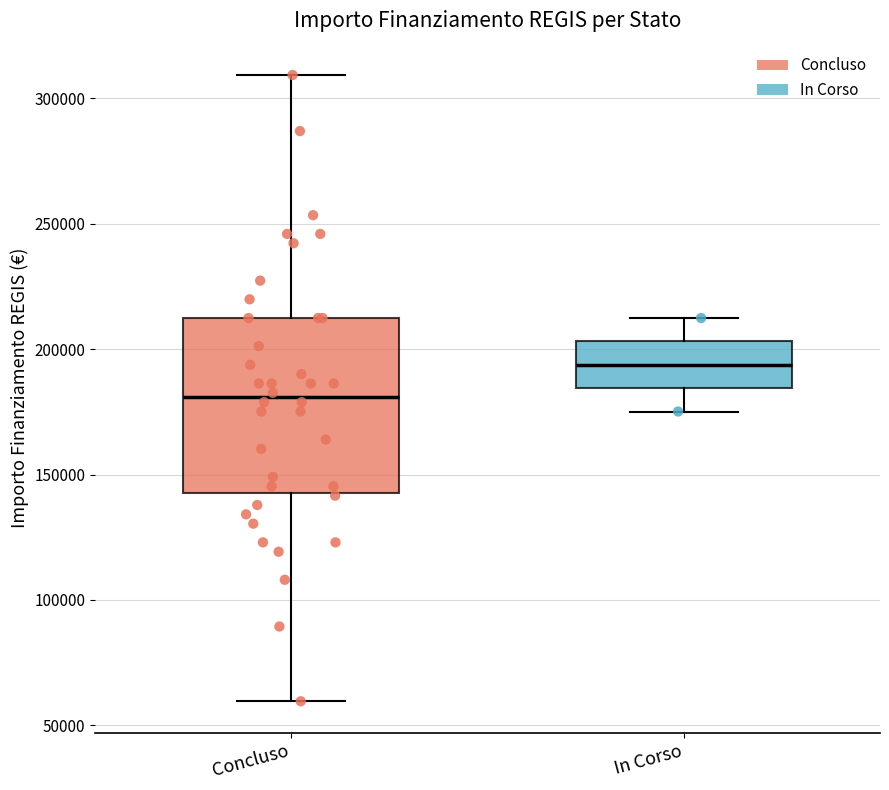

Comparing the boxes themselves (not the whiskers), which one is the tallest?

Concluso